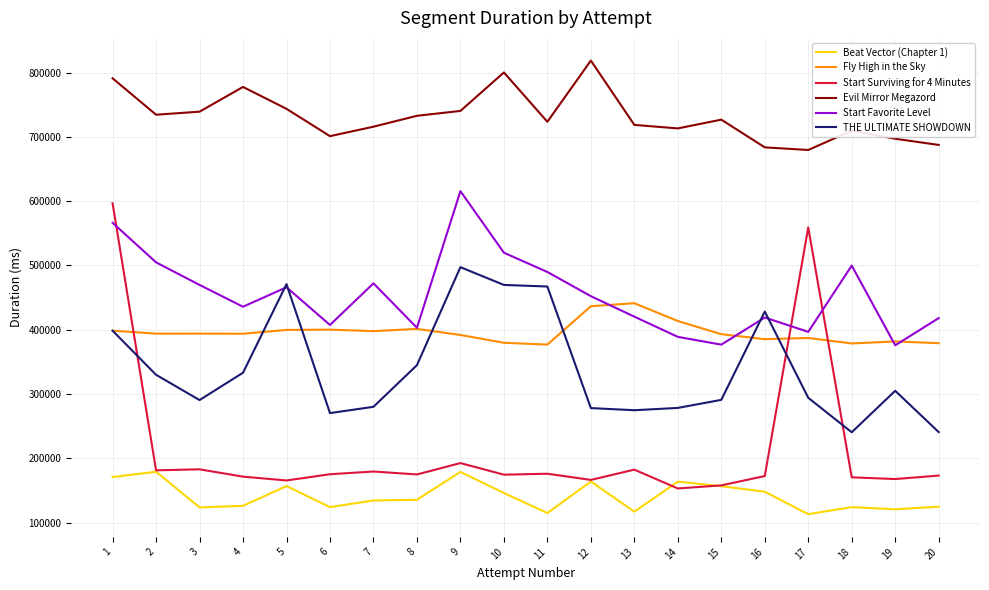

At 18, list the series in order from smallest to largest.

Beat Vector (Chapter 1), Start Surviving for 4 Minutes, THE ULTIMATE SHOWDOWN, Fly High in the Sky, Start Favorite Level, Evil Mirror Megazord